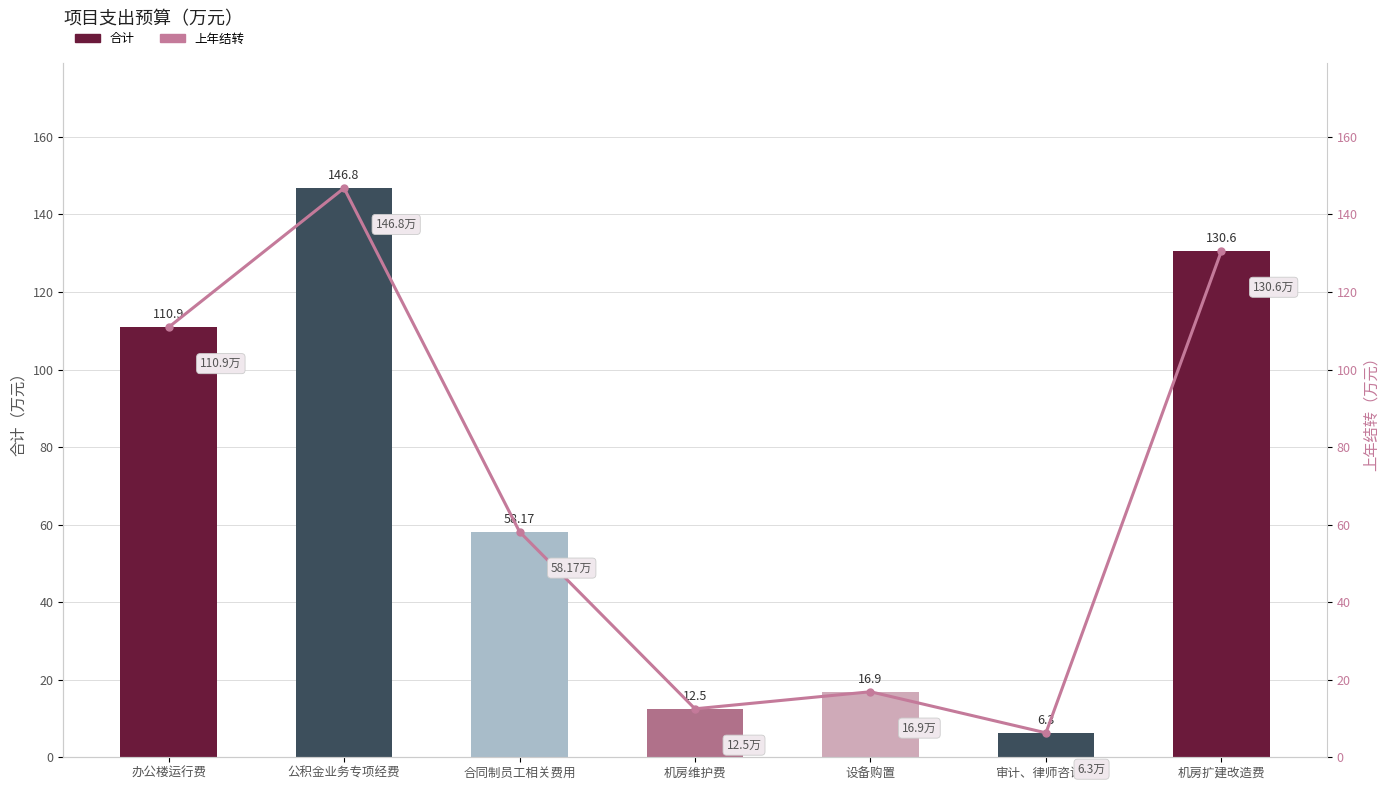

Reading right to left, list all the values displayed in this chart.

机房扩建改造费=130.6	审计、律师咨询费=6.3	设备购置=16.9	机房维护费=12.5	合同制员工相关费用=58.2	公积金业务专项经费=146.8	办公楼运行费=110.9